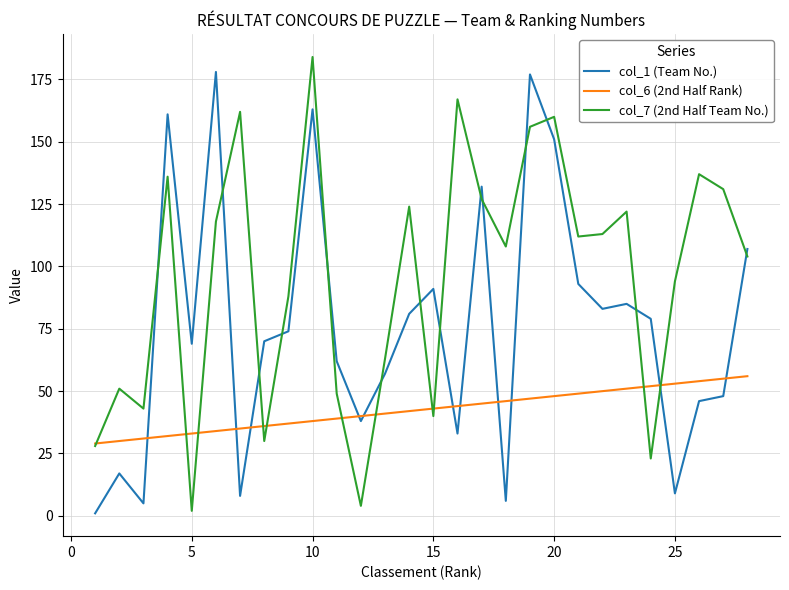

What is the minimum value shown in the chart?

1